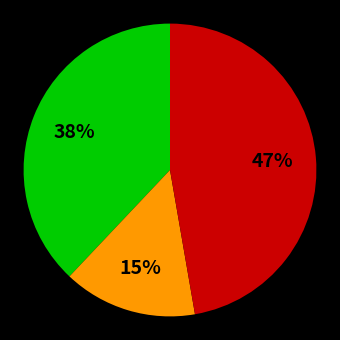

To the nearest percent, what is the difference between the largest and smallest slice percentages?

32%